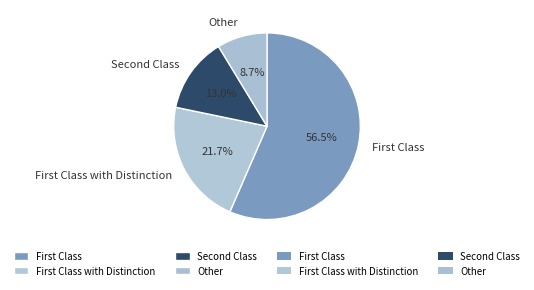

Count the number of slices in the pie.

4